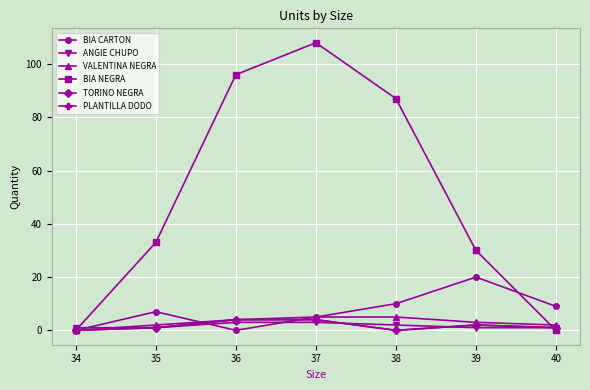

True or false: VALENTINA NEGRA has more than 1 interior local peaks.

False